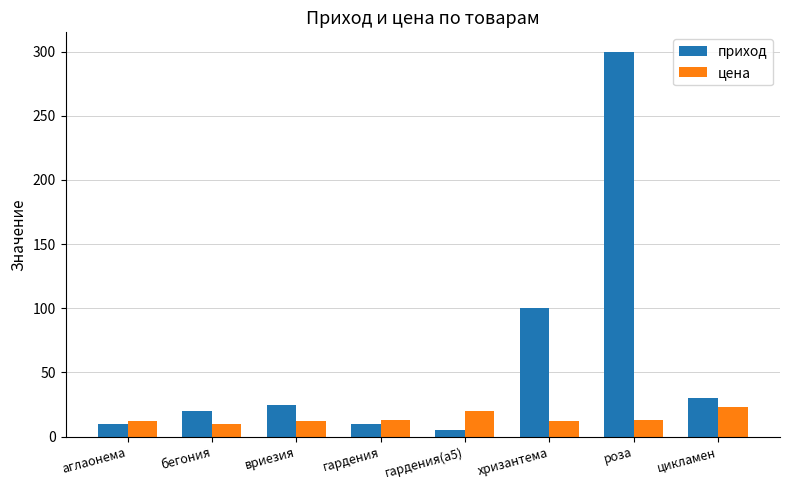

Rank the series by their maximum value, from lowest to highest.

цена, приход